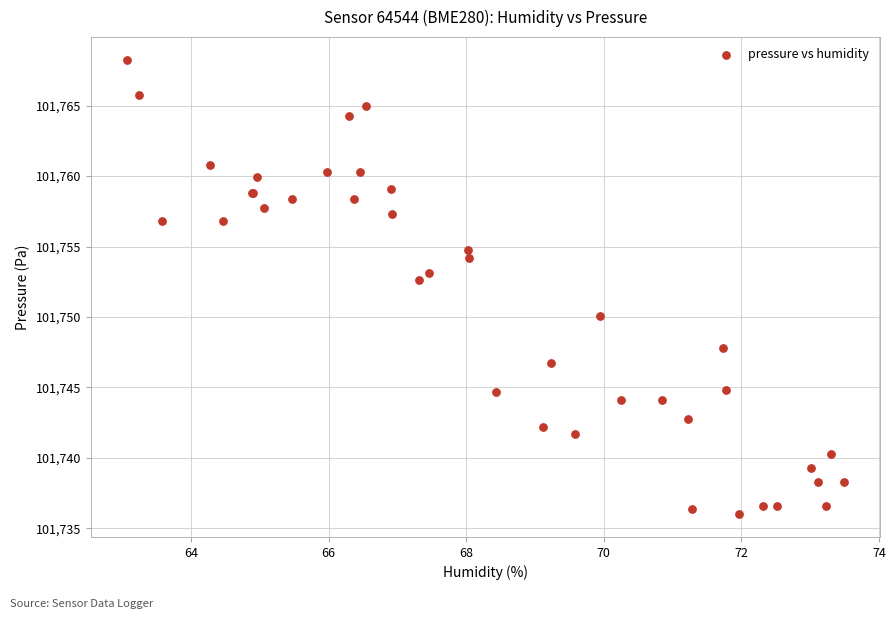

What Y value in the scatter plot is closest to 101752?

101752.6